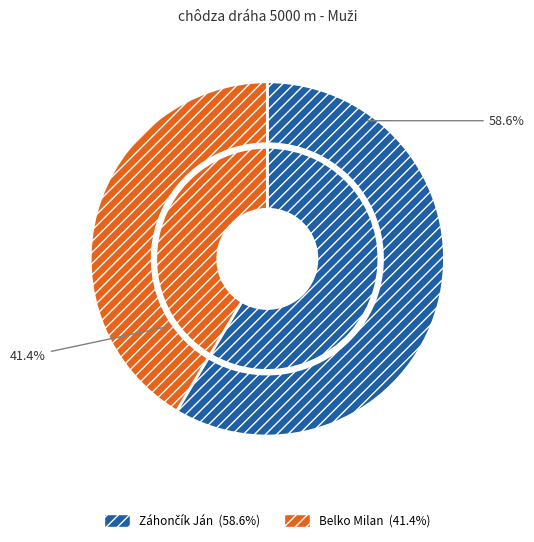

How many segments does this pie chart have?

2